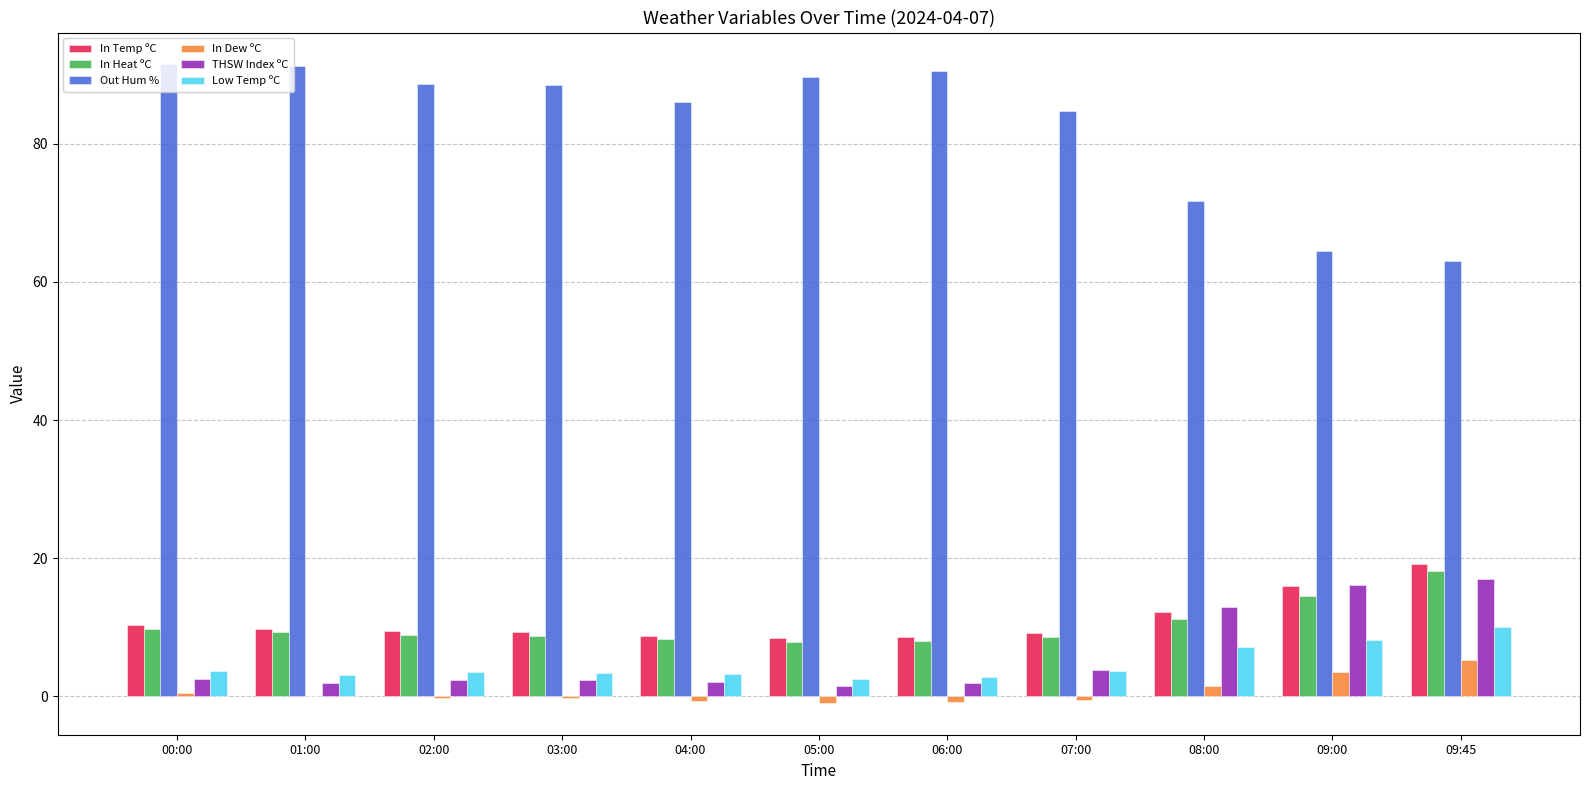

What is the greatest value displayed?

91.5